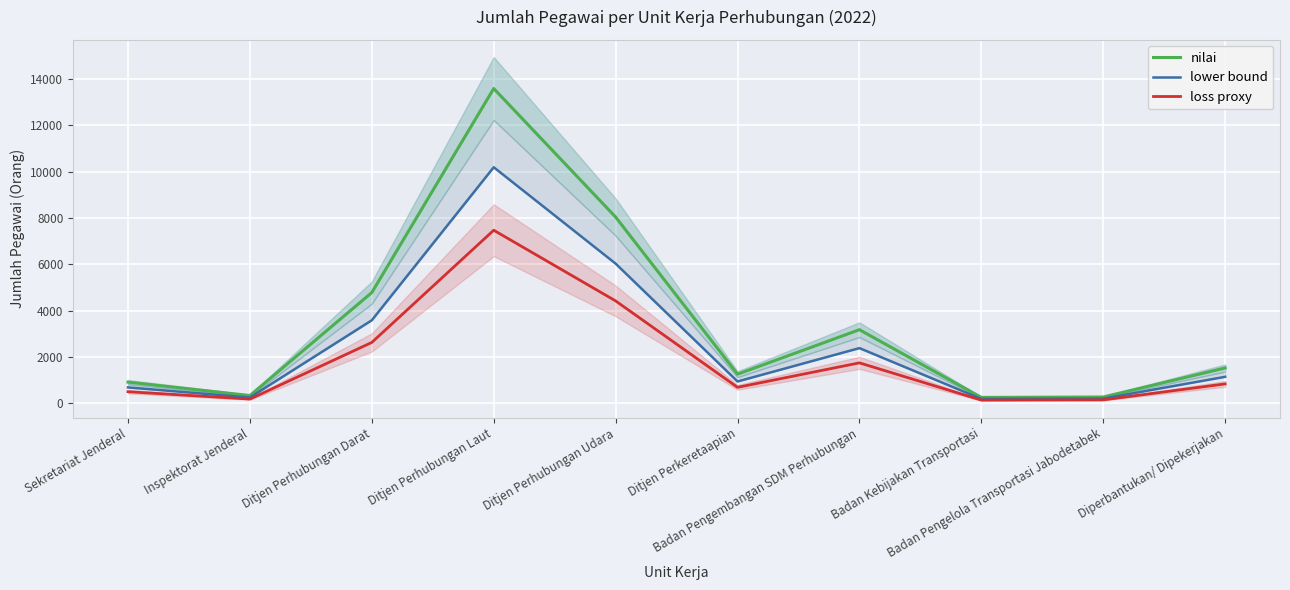

In lower bound, how many points are higher than both neighbors (excluding endpoints)?

2